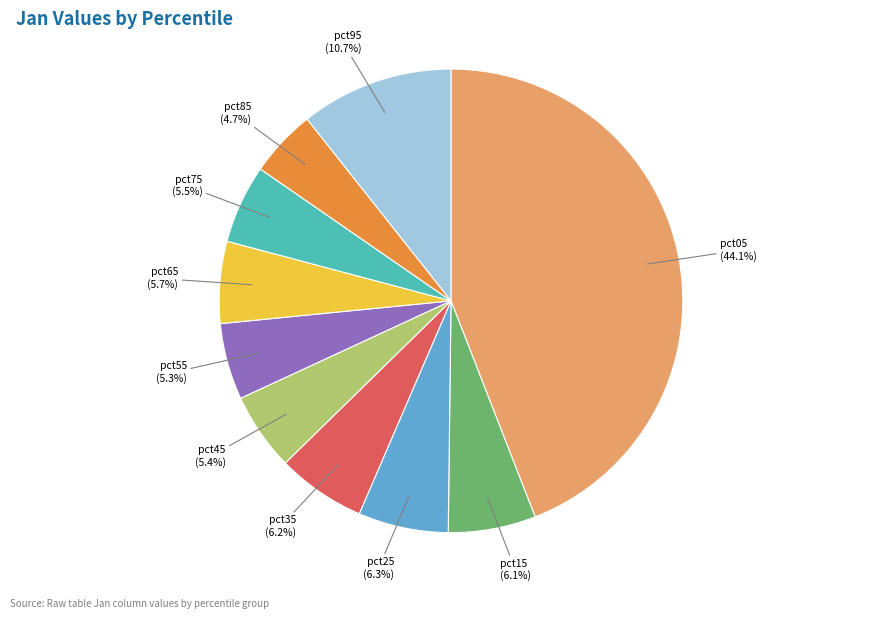

Does any single category account for the majority?

No